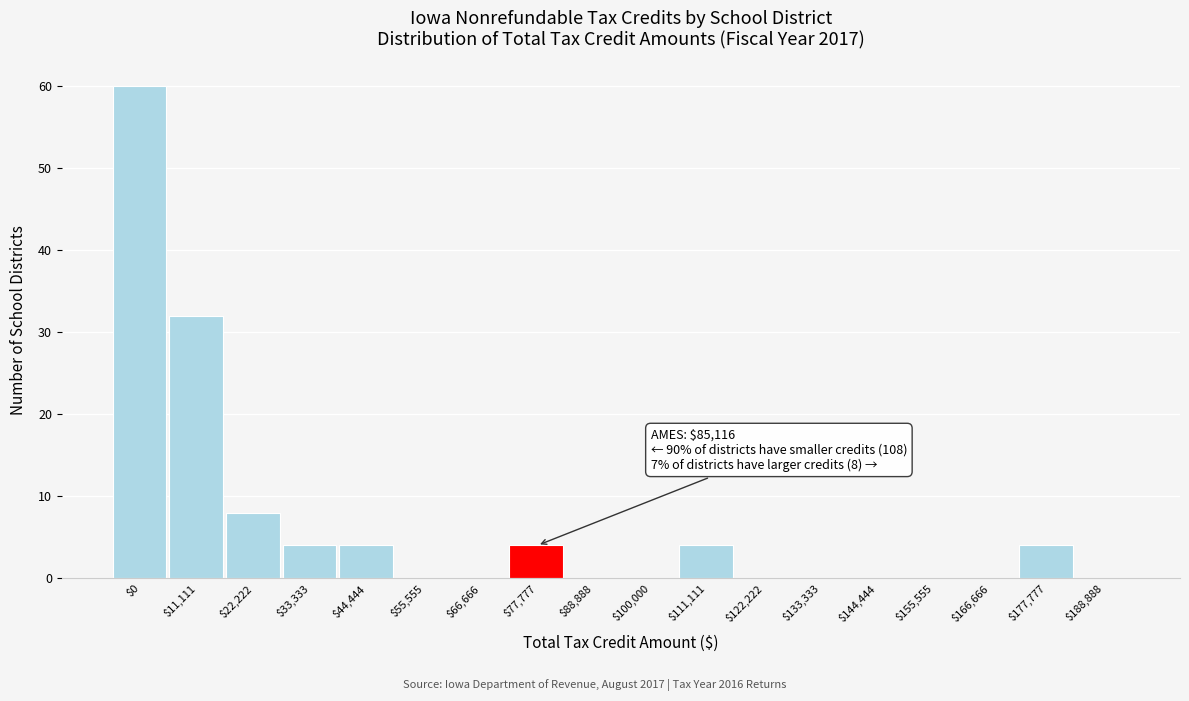

The value at $144,444 is 0. True or false?

True